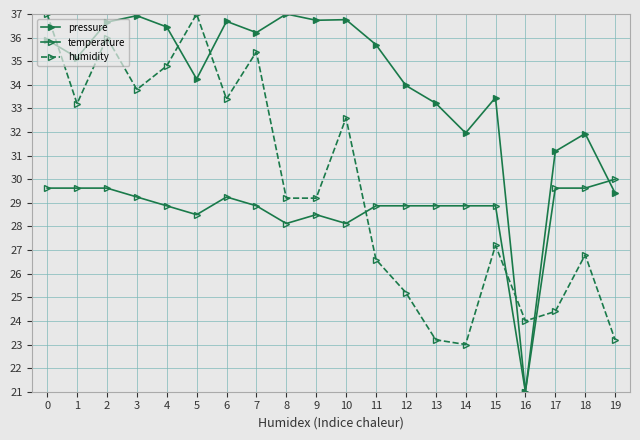

Which label corresponds to the largest value in the chart?

8